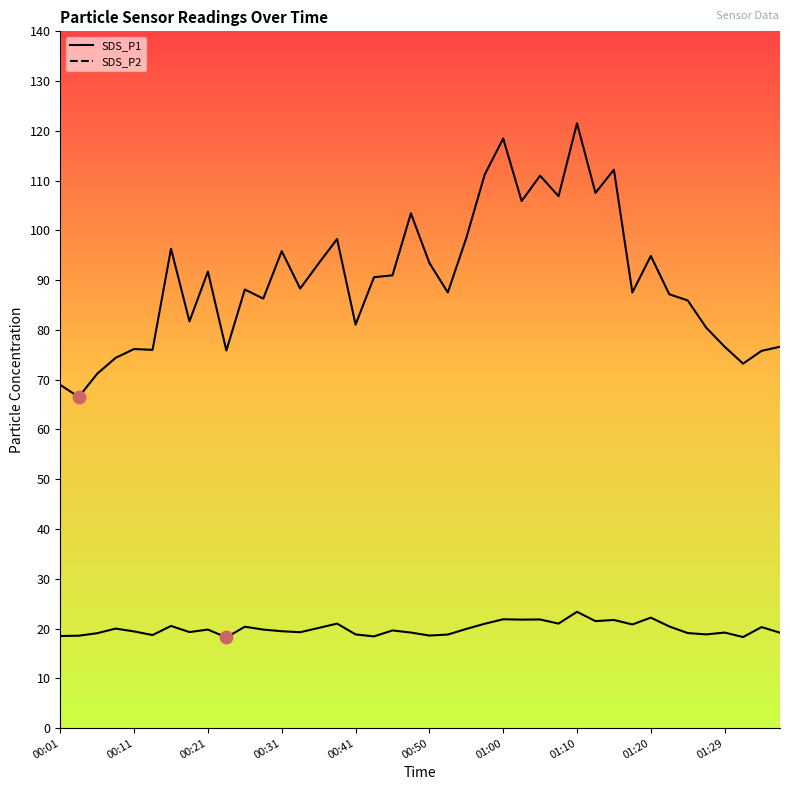

What are all the series names shown in the legend?

SDS_P1, SDS_P2